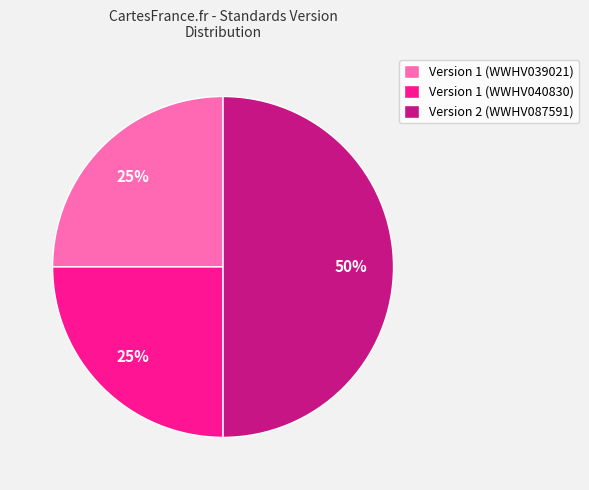

How many segments does this pie chart have?

3